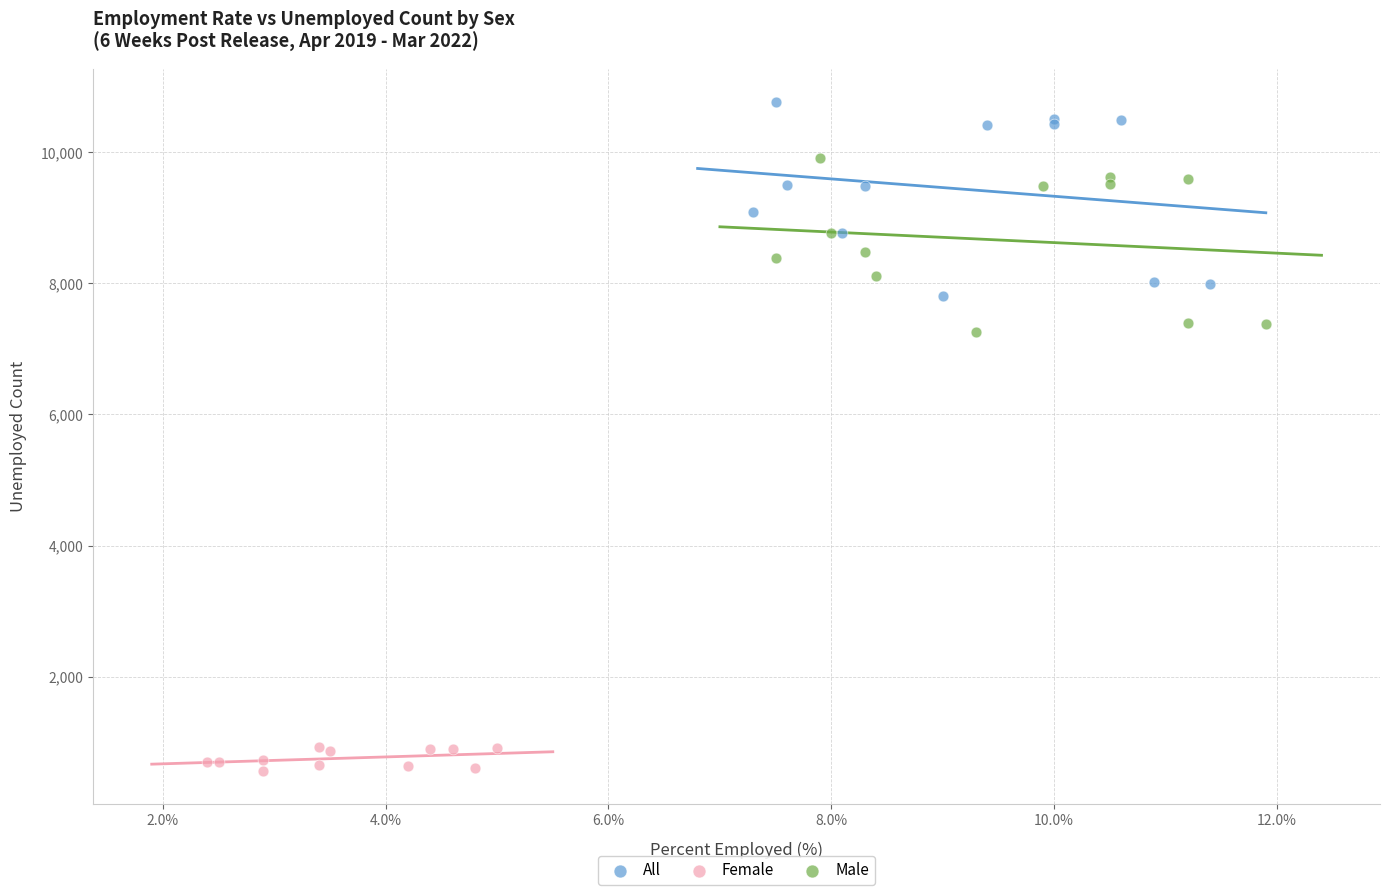

Which series has the largest Y range (max minus min)?

All